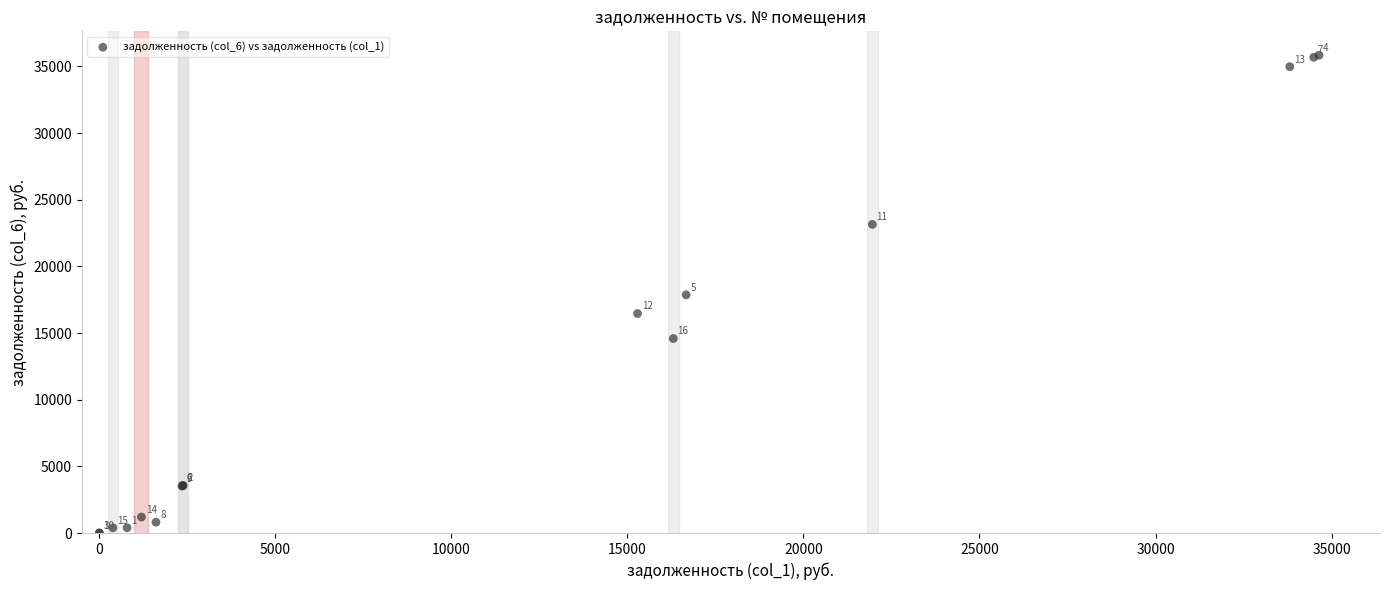

What Y value in the scatter plot is closest to 17922?

17865.2